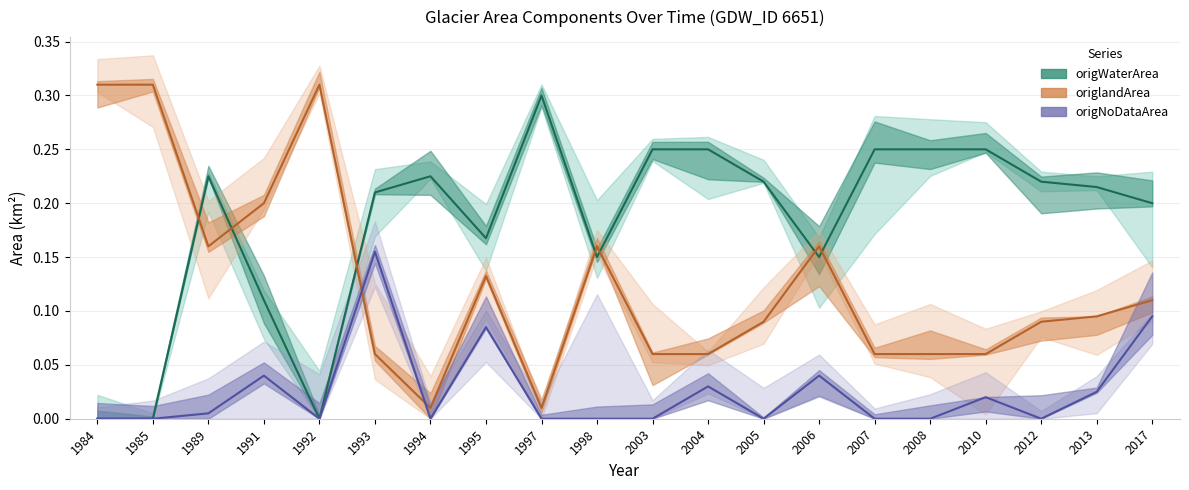

How many origWaterArea values are between 0 and 1?

20